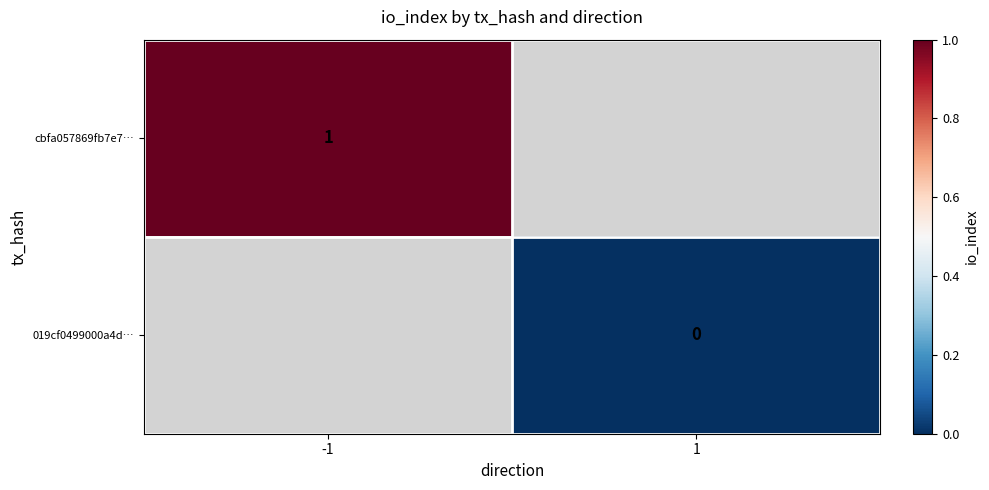

True or false: cbfa057869fb7e7… has a value of 1 at -1.

True